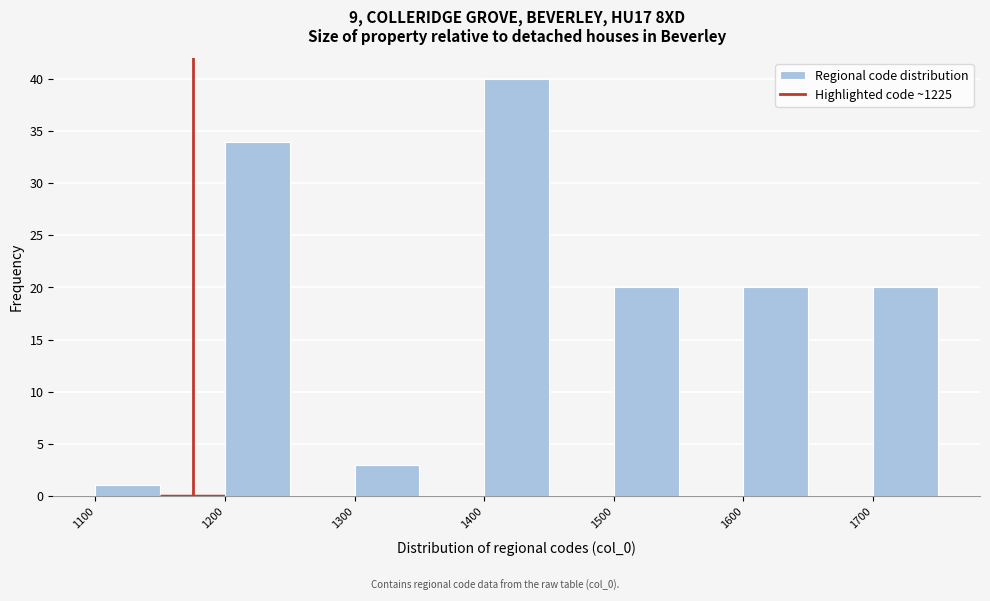

What is the height of the bar covering 1100 to 1150 on the x-axis? The values are not printed on the chart, so give them approximately, as read against the axis.

1